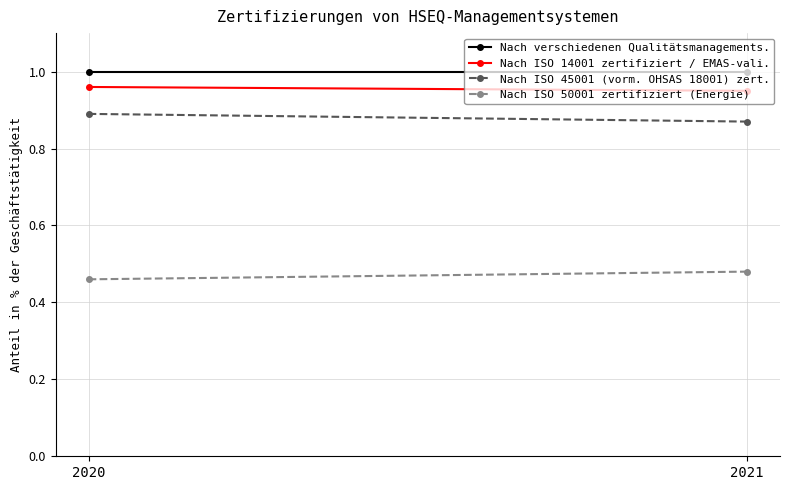

At which label does Nach verschiedenen Qualitätsmanagements. reach its peak?

2020